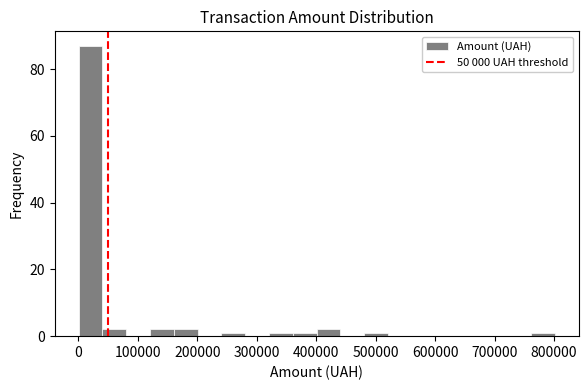

Over which range of the x-axis is the bar tallest?

0 to 40000